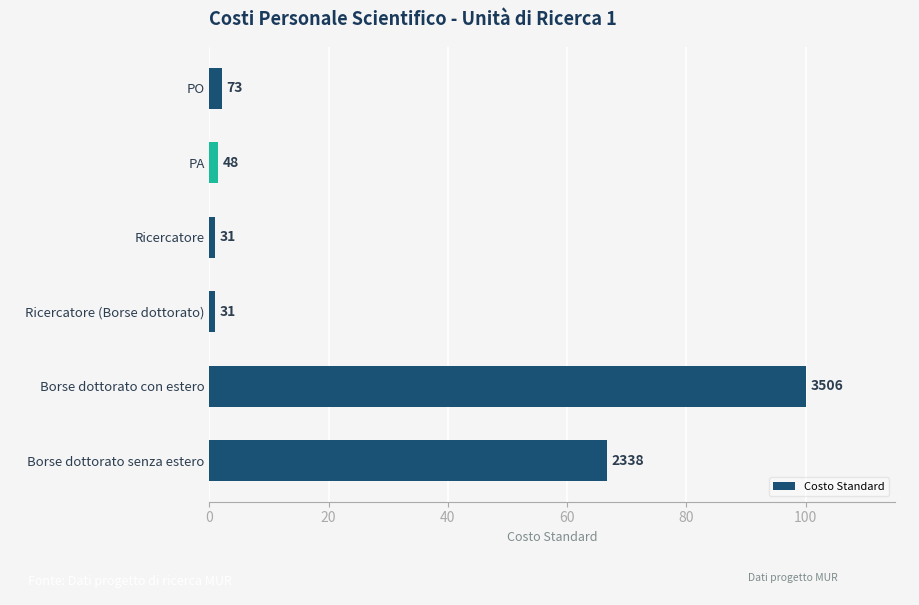

Does the chart contain any negative values?

No